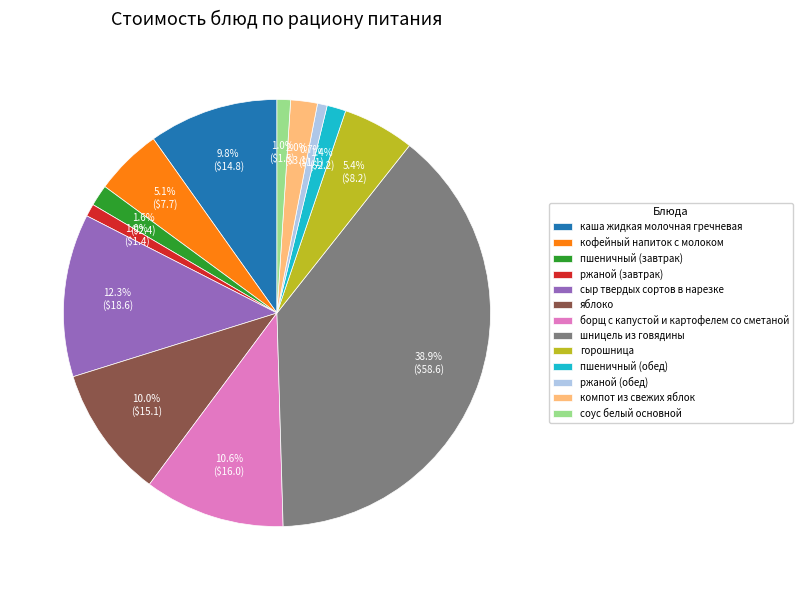

Which has a higher value, кофейный напиток с молоком or сыр твердых сортов в нарезке?

сыр твердых сортов в нарезке